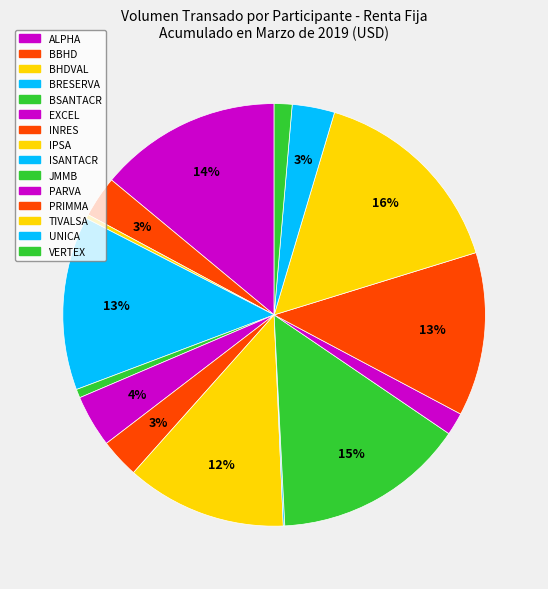

Is there a majority slice in this chart?

No